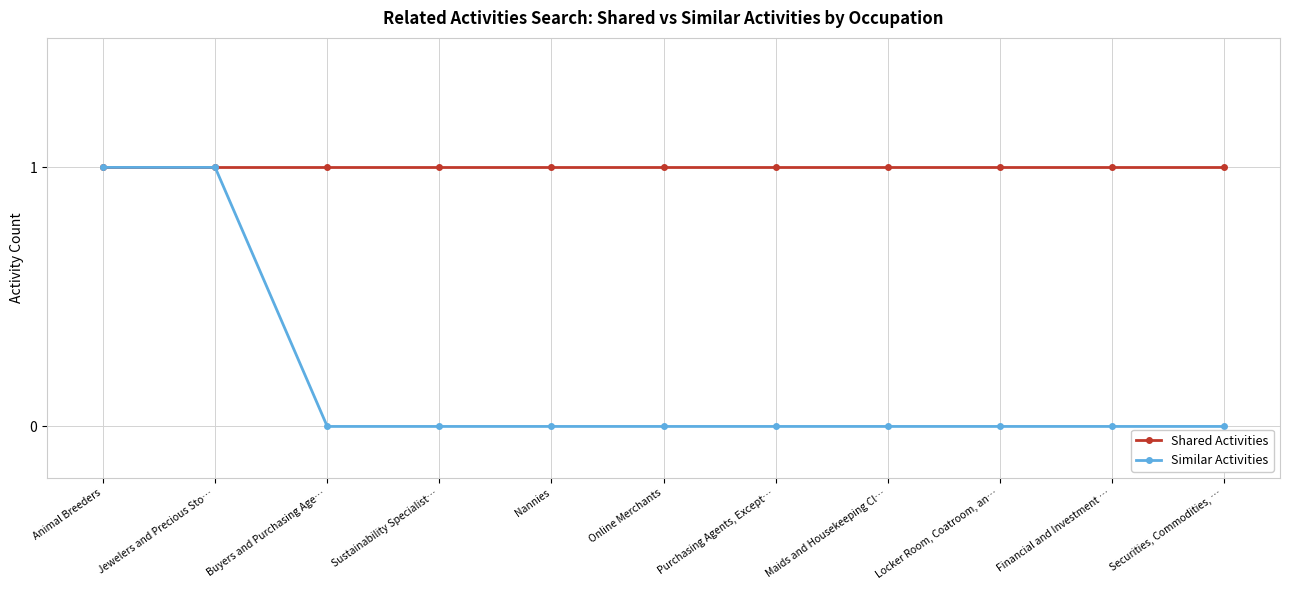

How many lines are shown in the chart?

2